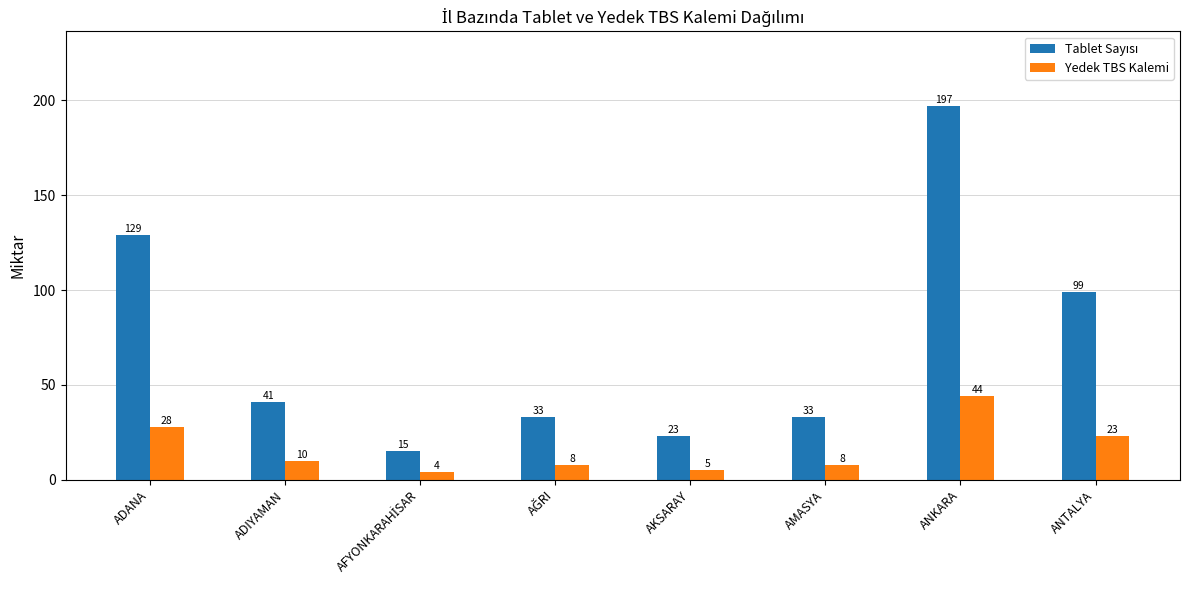

What is the highest value of the Yedek TBS Kalemi series?

44